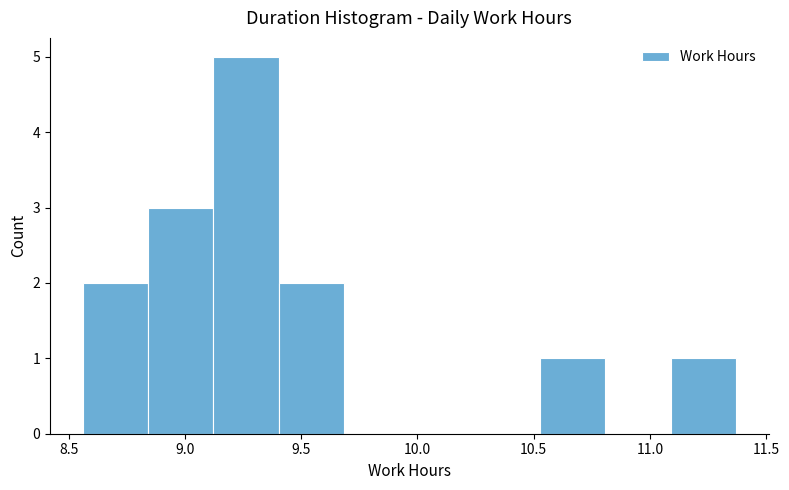

What is the height of the bar covering 10.55 to 10.80 on the x-axis? Neither the bar edges nor the heights are printed on the chart, so give them approximately, as read against the axes.

1